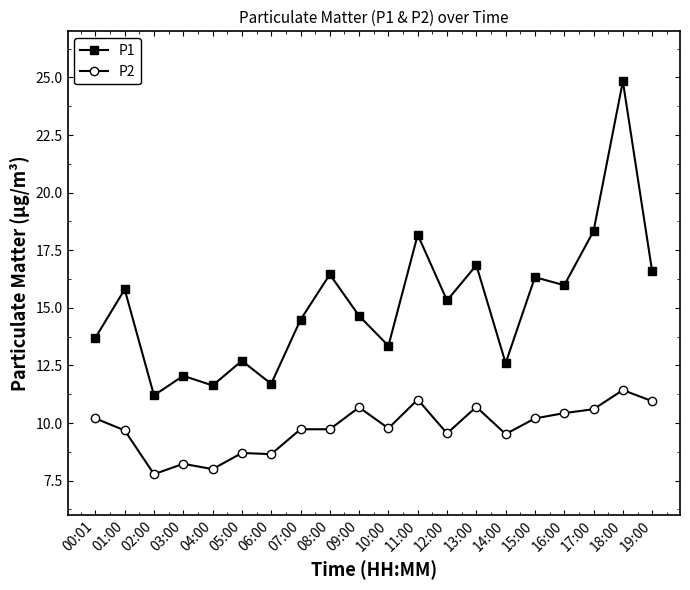

What is the sum of the P1 values at 19:00 and 04:00?

28.2